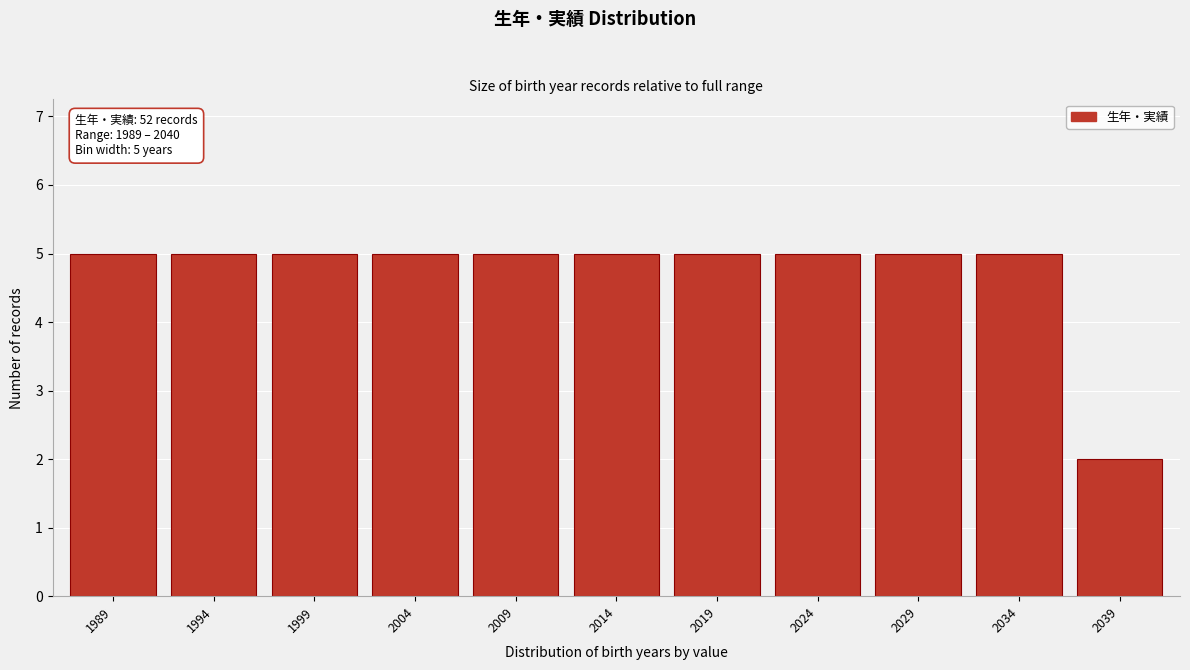

Reading right to left, list all the values displayed in this chart.

2039=2	2034=5	2029=5	2024=5	2019=5	2014=5	2009=5	2004=5	1999=5	1994=5	1989=5